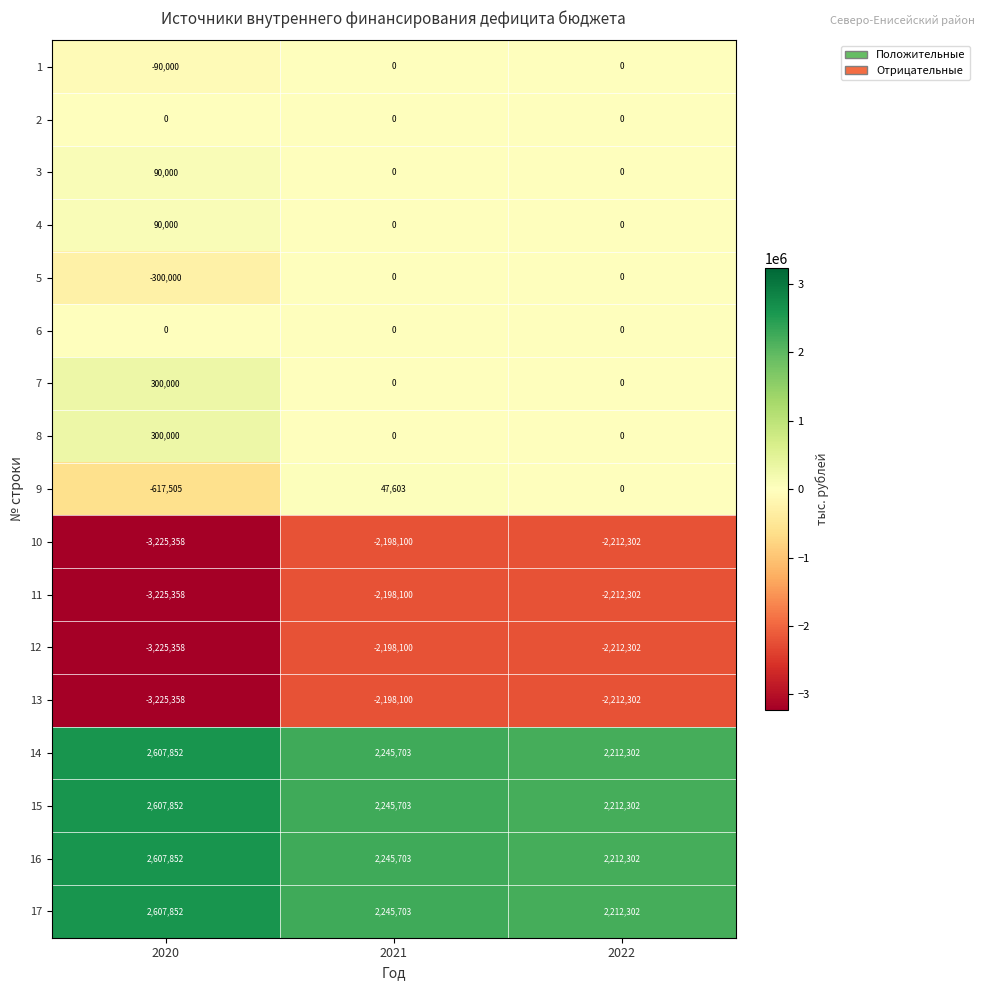

How many data points in 10 are above -2212302?

1